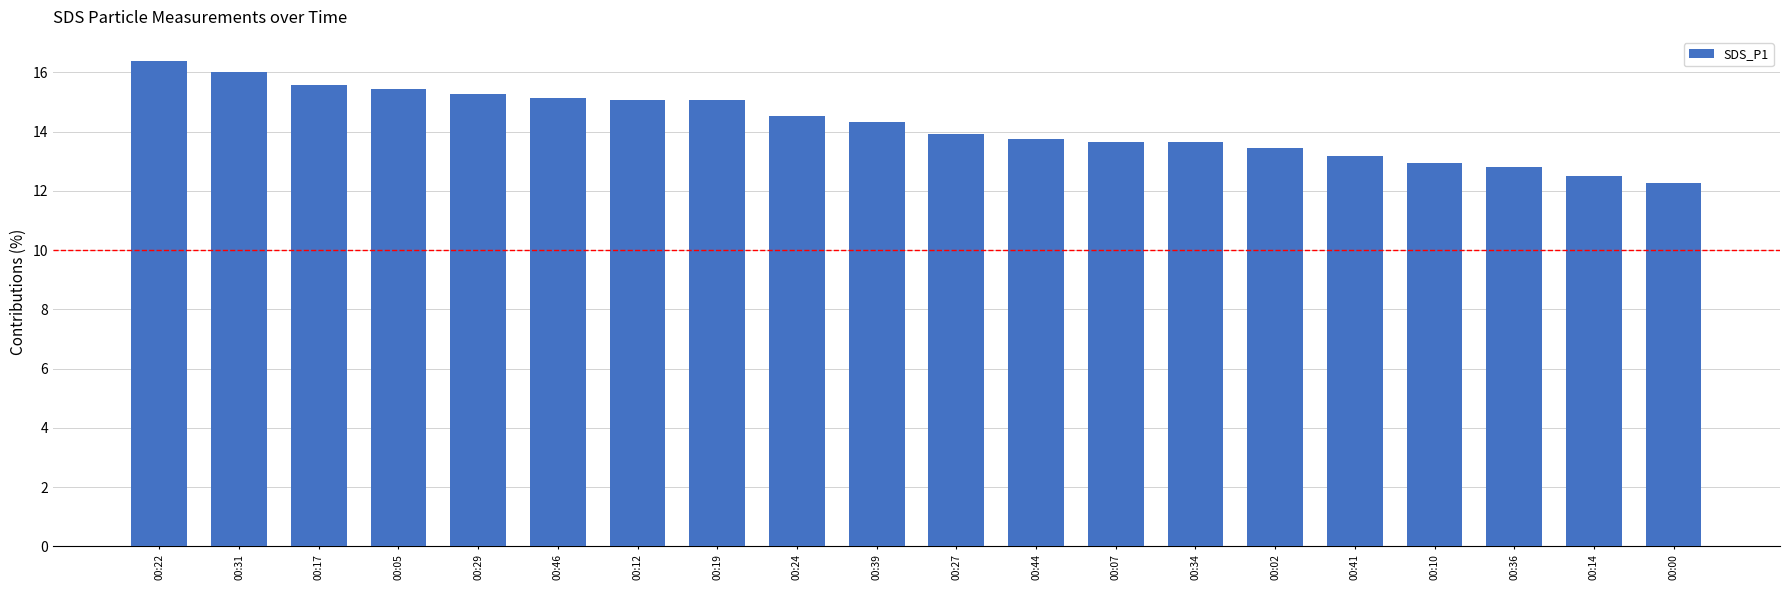

What is the maximum value shown in the chart?

16.4